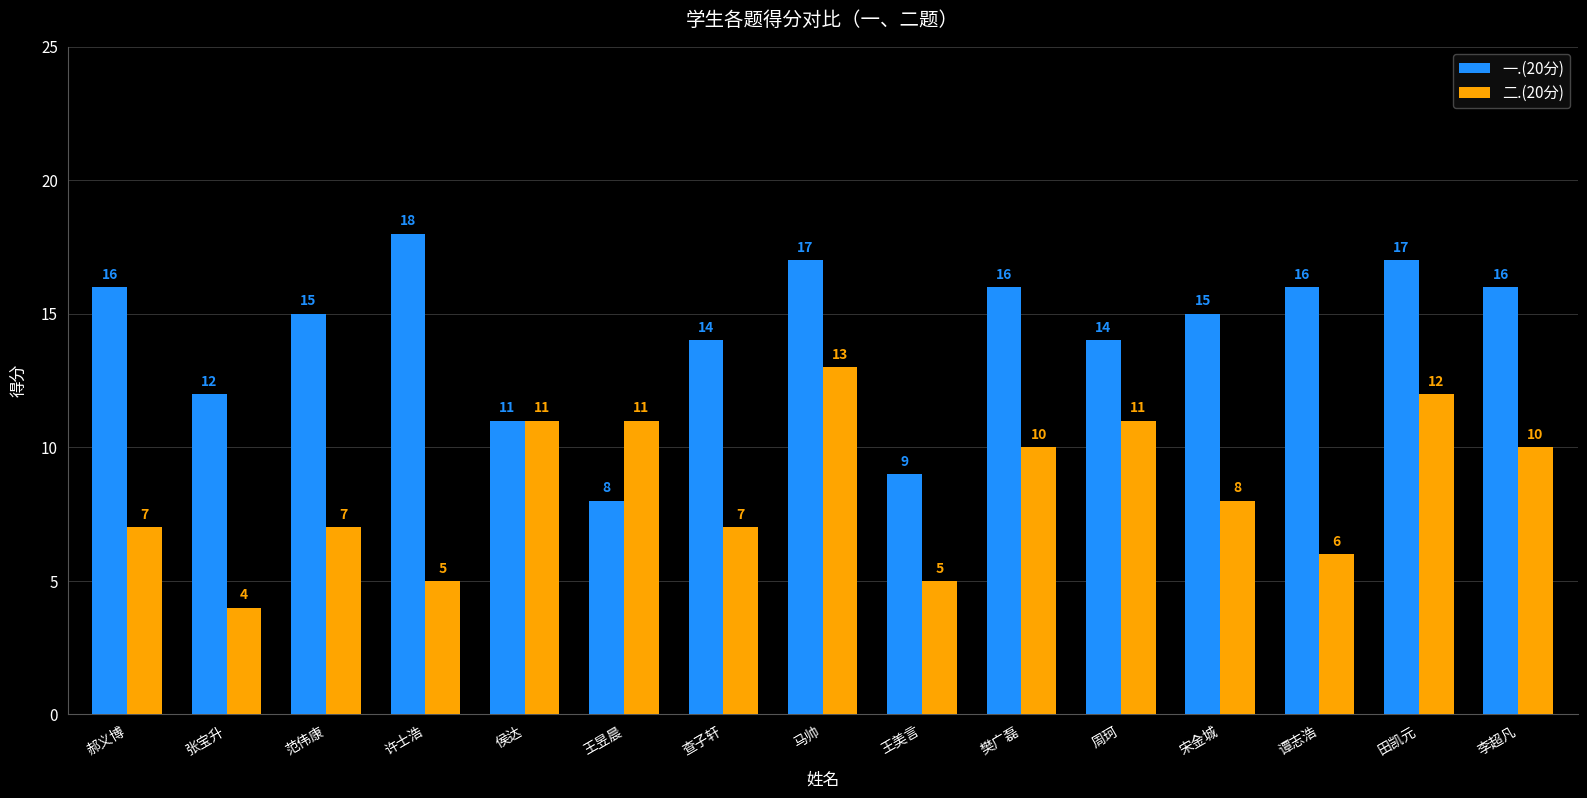

What is the sum of all 二.(20分) values?

127